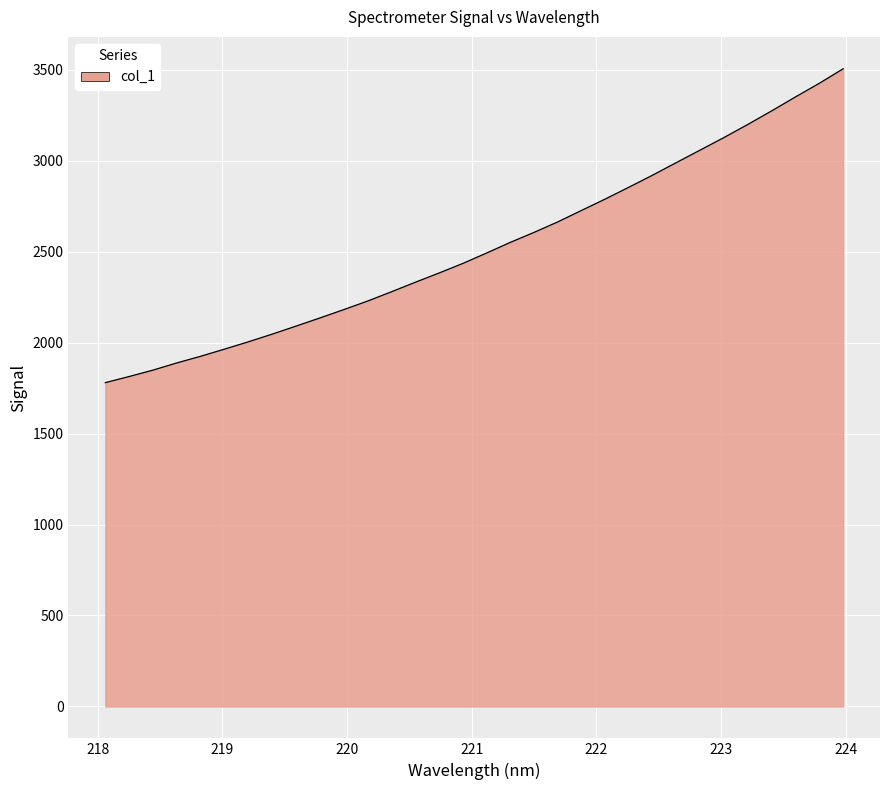

How many lines are shown in the chart?

1